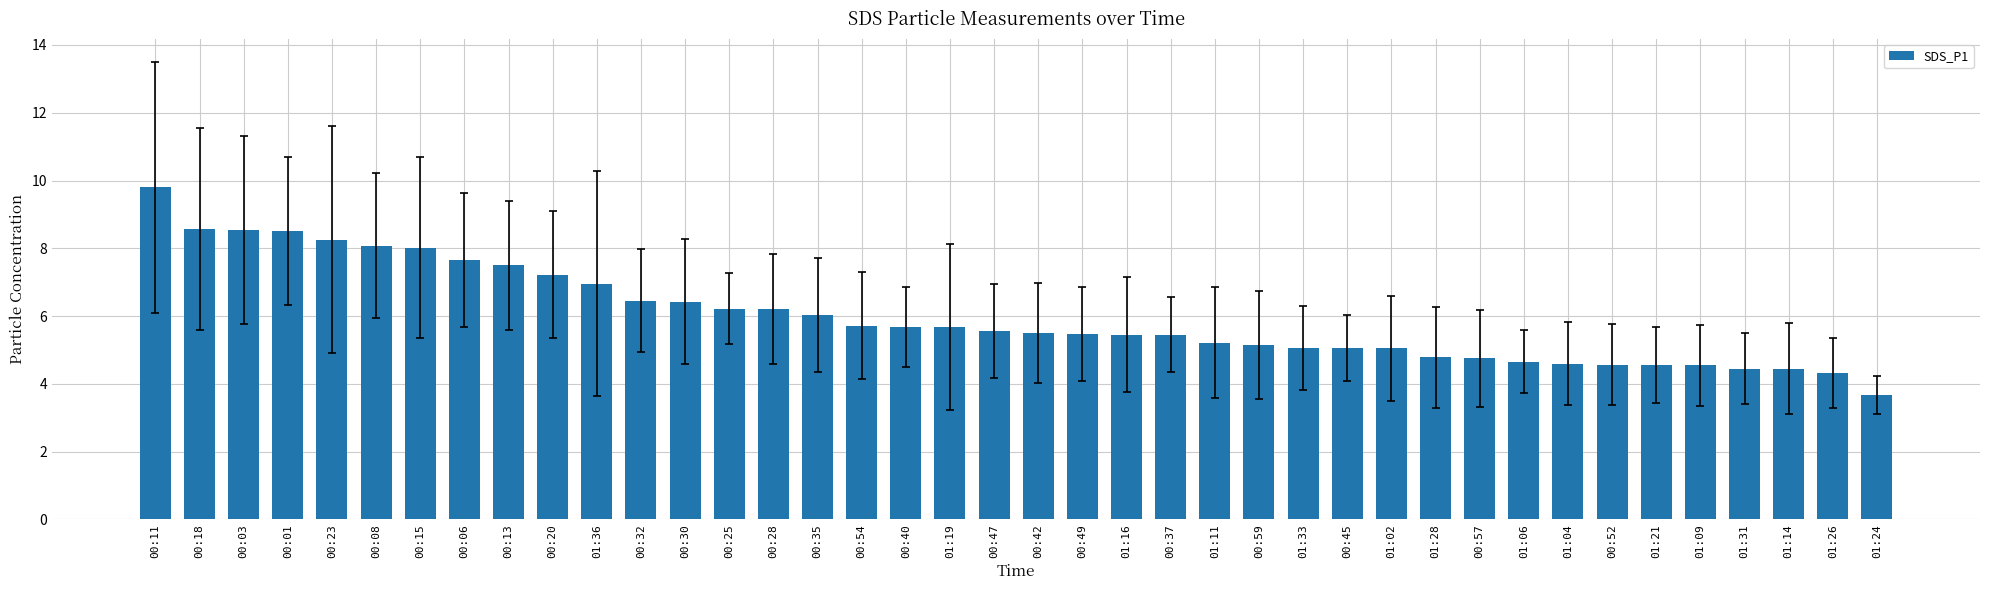

How many distinct data groups are displayed?

1